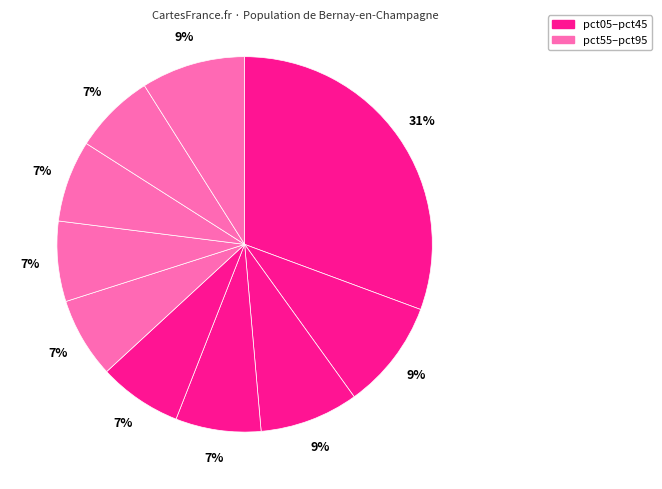

What is the largest slice in the pie chart?

pct05